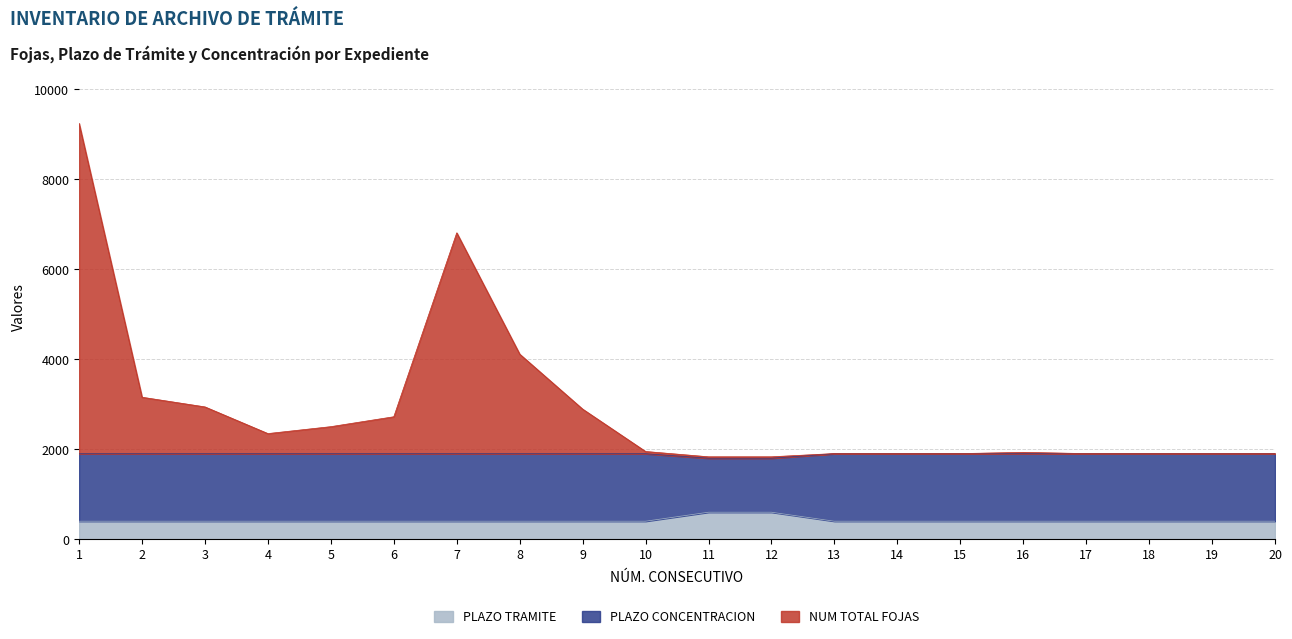

In NUM TOTAL FOJAS, how many points are lower than both neighbors (excluding endpoints)?

2